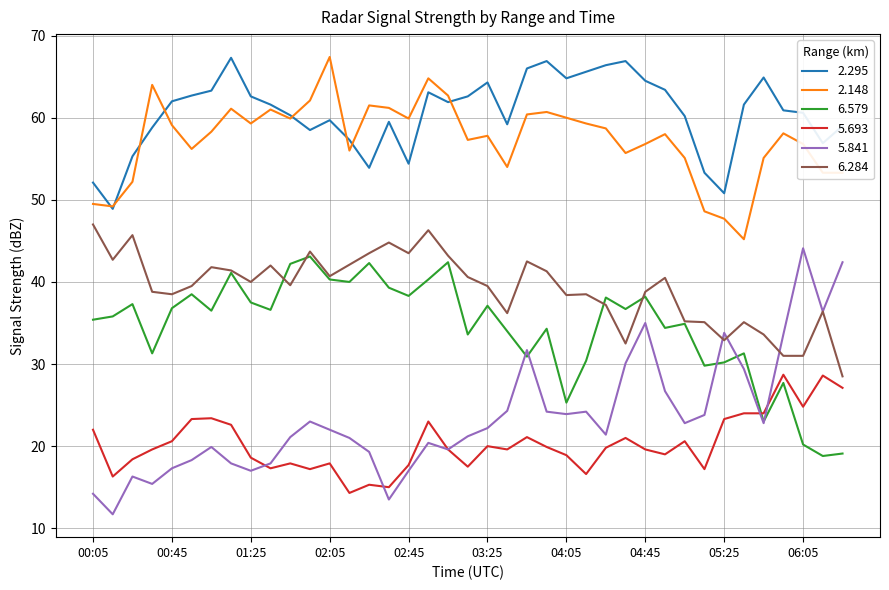

Which series has the widest spread of values?

5.841